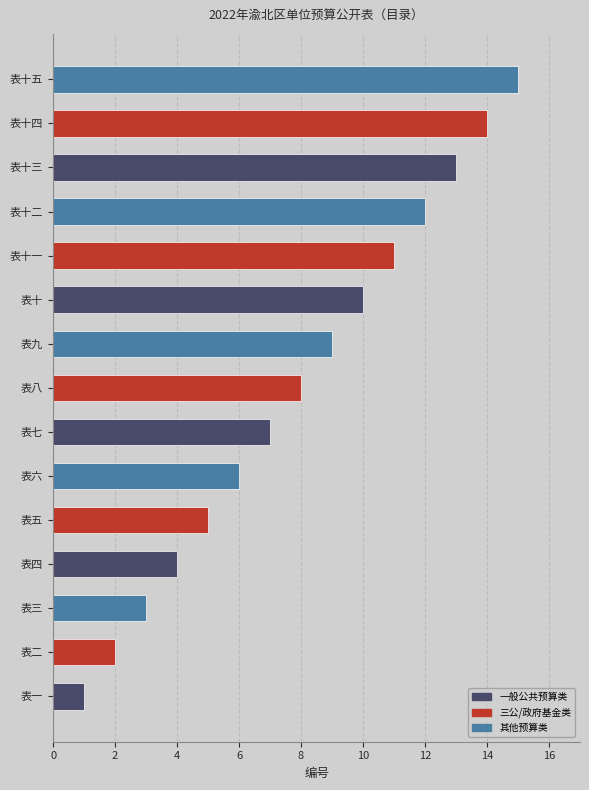

Which has a higher value, 表十二 or 表六?

表十二